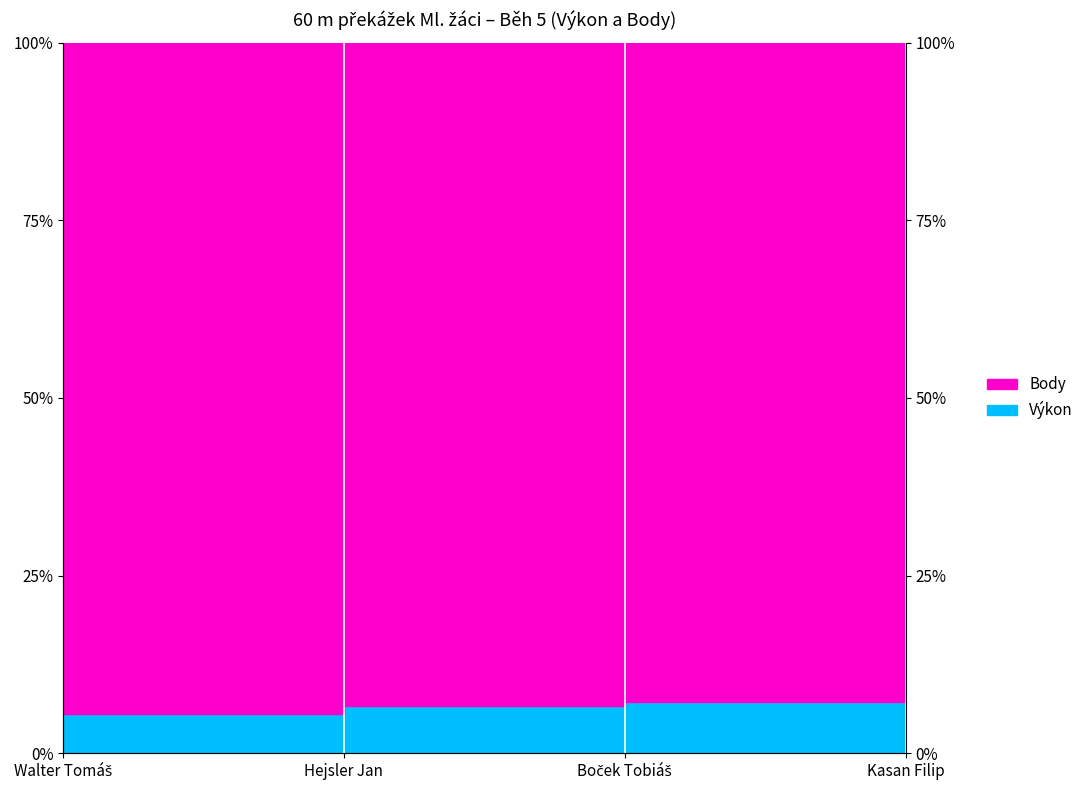

The value at Boček Tobiáš is 7.2. True or false?

True